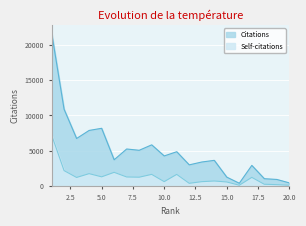

What is the value of the Self-citations point at the 17th from the left?

1201